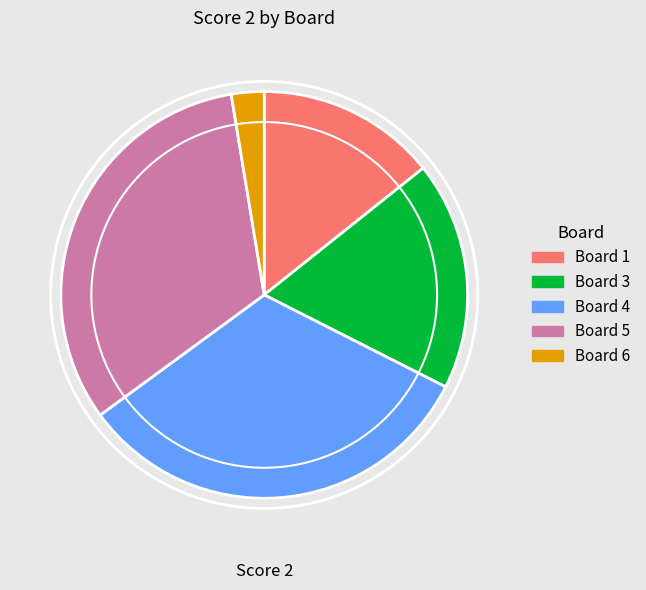

Is the sum of Board 4 and Board 5 greater than half?

Yes